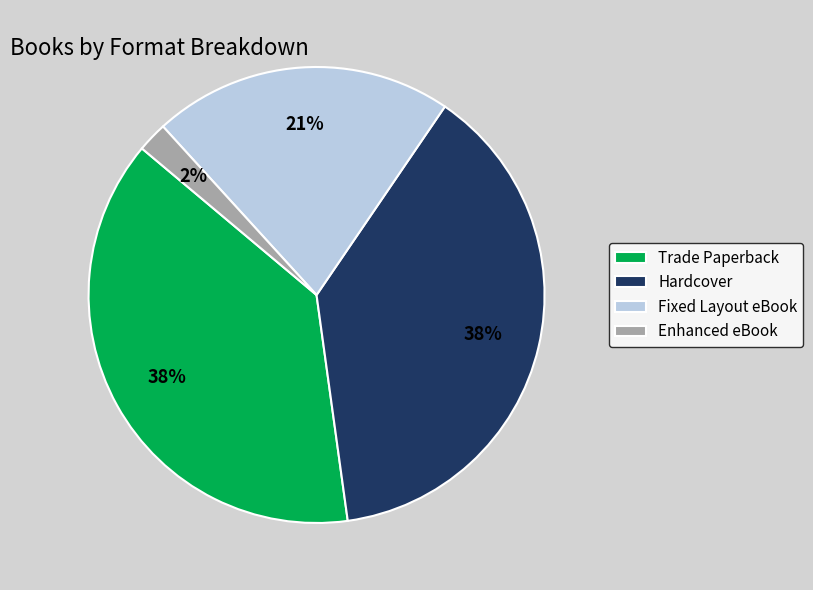

What percentage is the Fixed Layout eBook slice, to the nearest percent?

21%